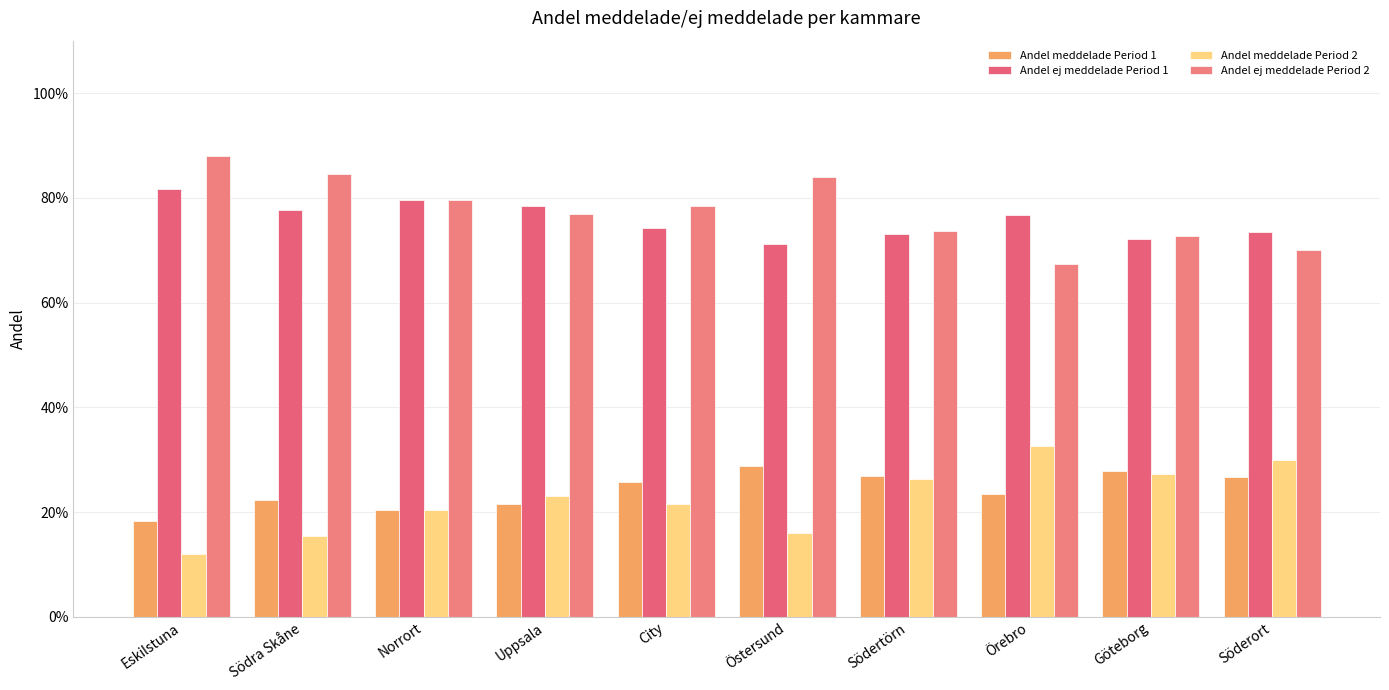

Are the bars horizontal?

No